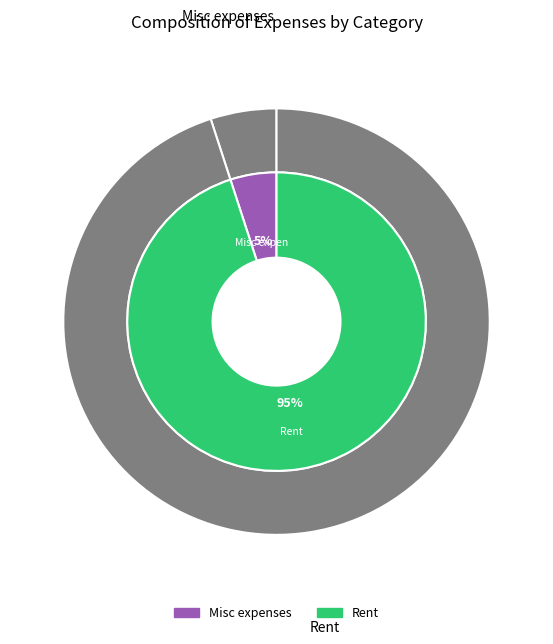

What percentage is the Rent slice, to the nearest percent?

95%